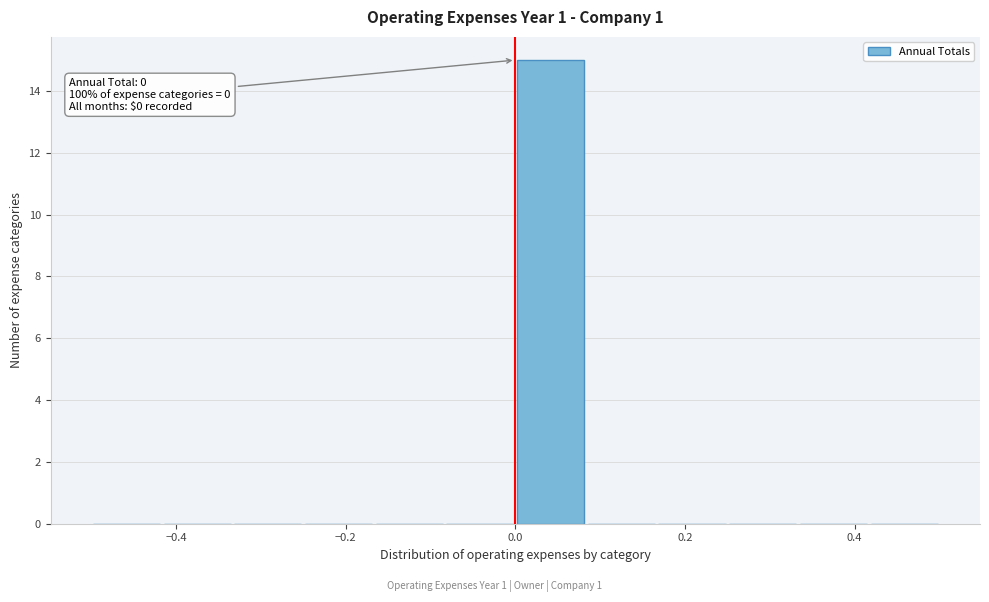

Which range on the x-axis has the tallest bar?

0.00 to 0.08